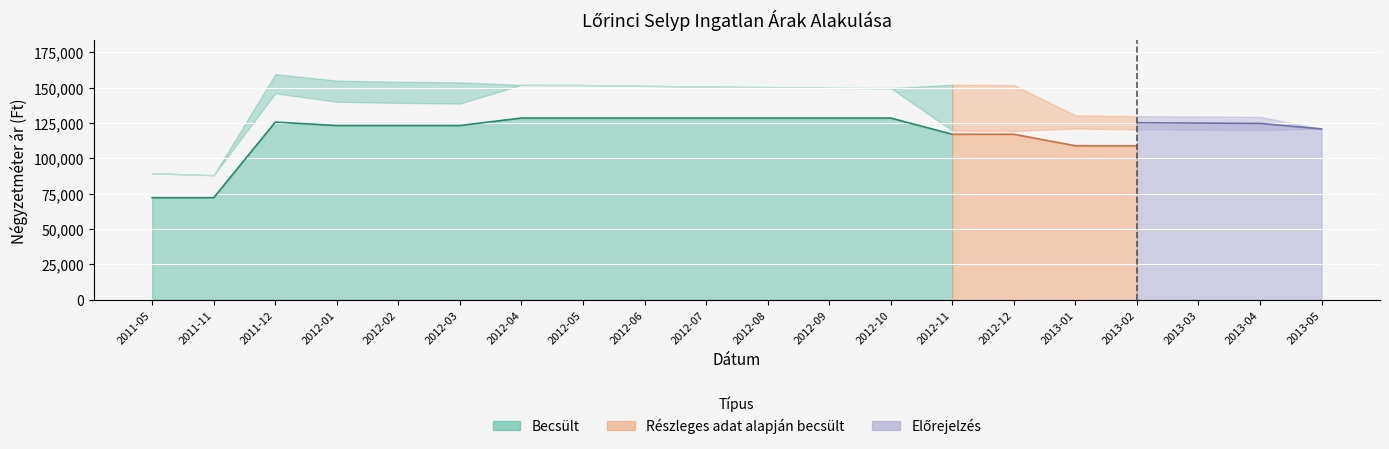

At which category does the chart reach its peak across all series?

2011-12